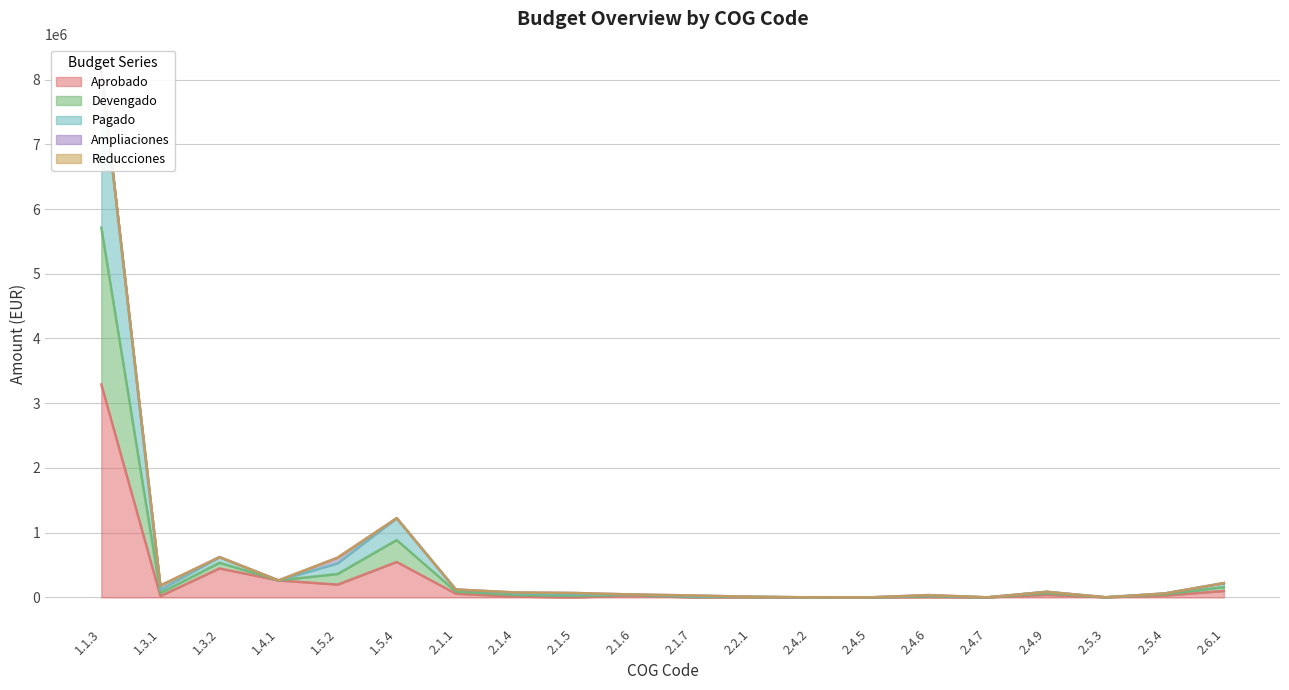

At which label is Aprobado closest to 1645332?

1.5.4